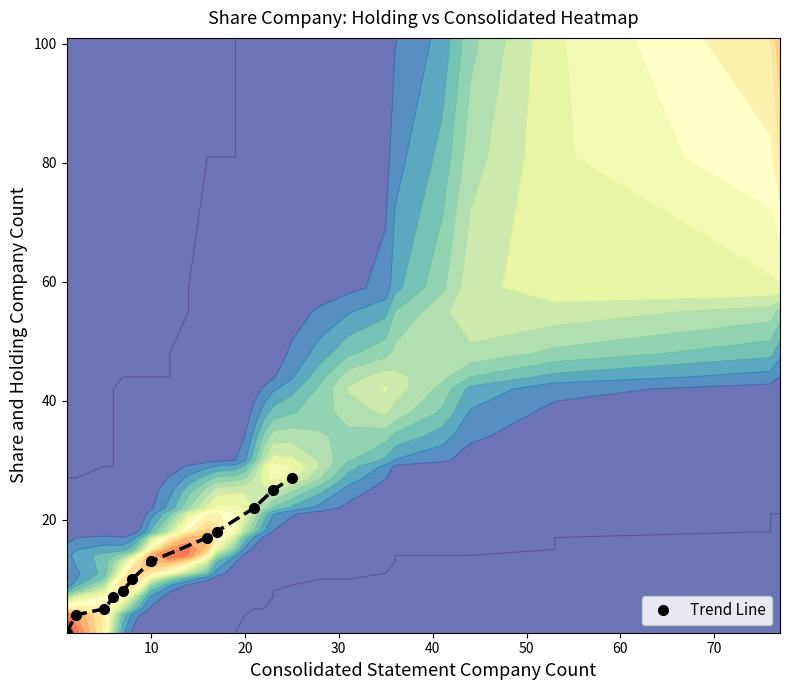

How many values in the Trend Line series are below 13?

6